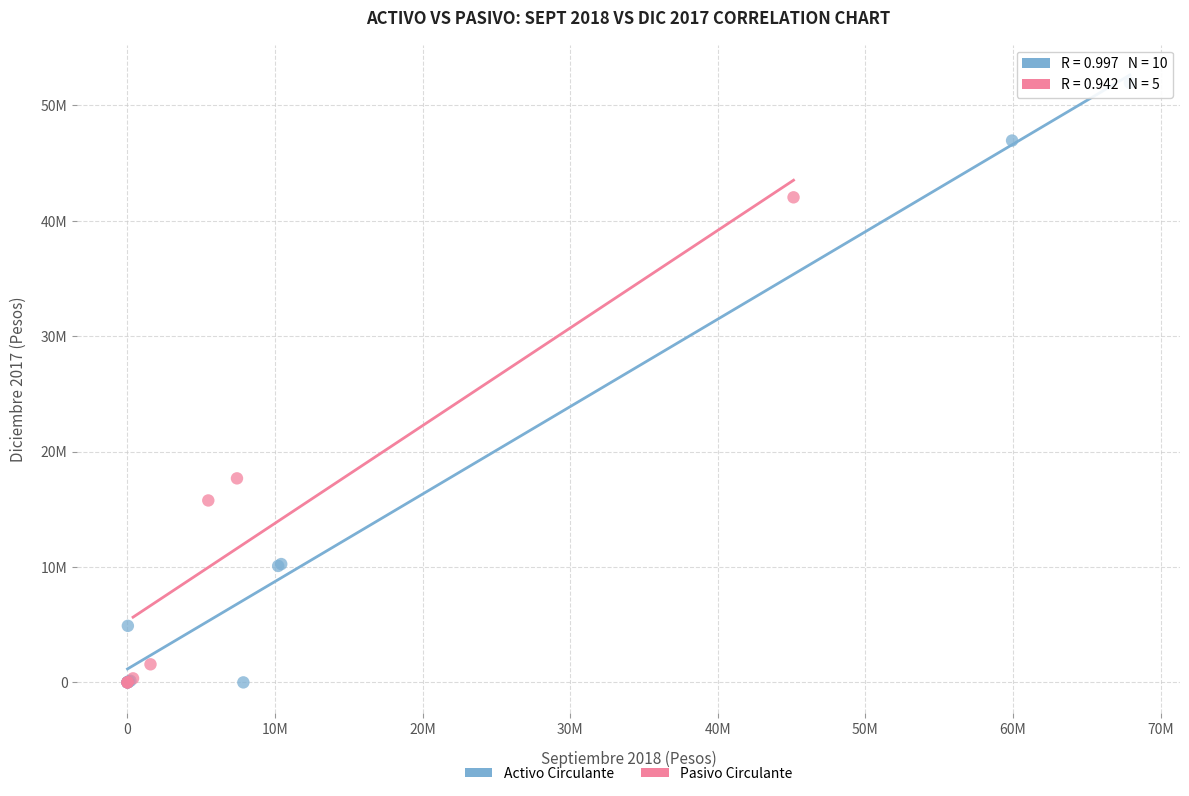

What are all the series names shown in the legend?

Activo Circulante, Pasivo Circulante